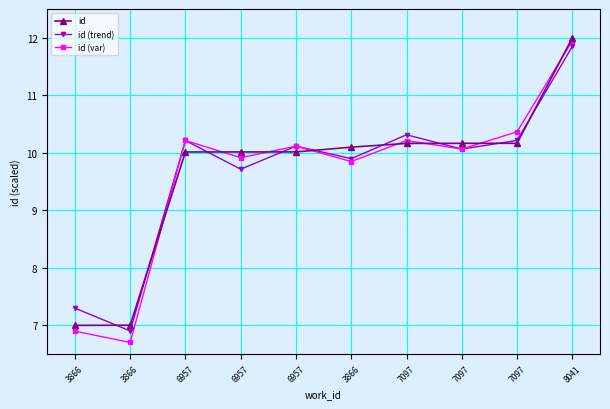

How many categories are shown in the chart?

10